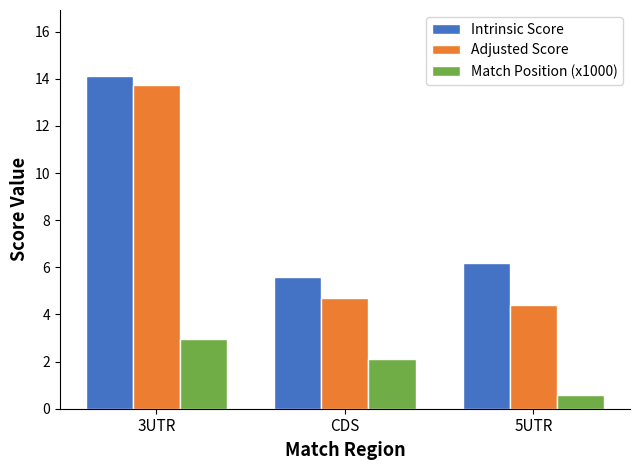

The value of Intrinsic Score at 5UTR is 6.2. True or false?

True